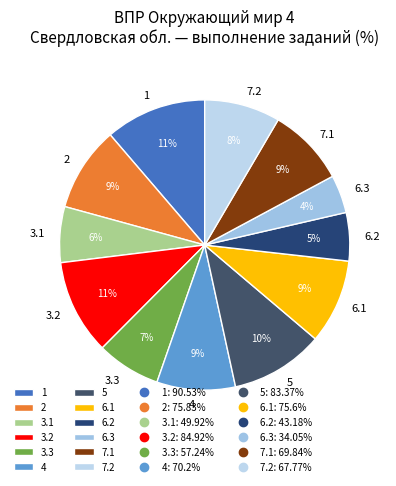

Do 6.3 and 7.1 together represent more than half of the pie?

No